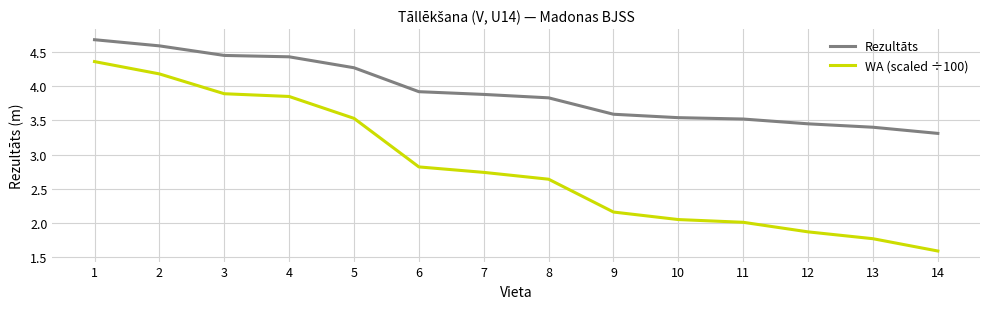

At which category is the sum across all series the highest?

1